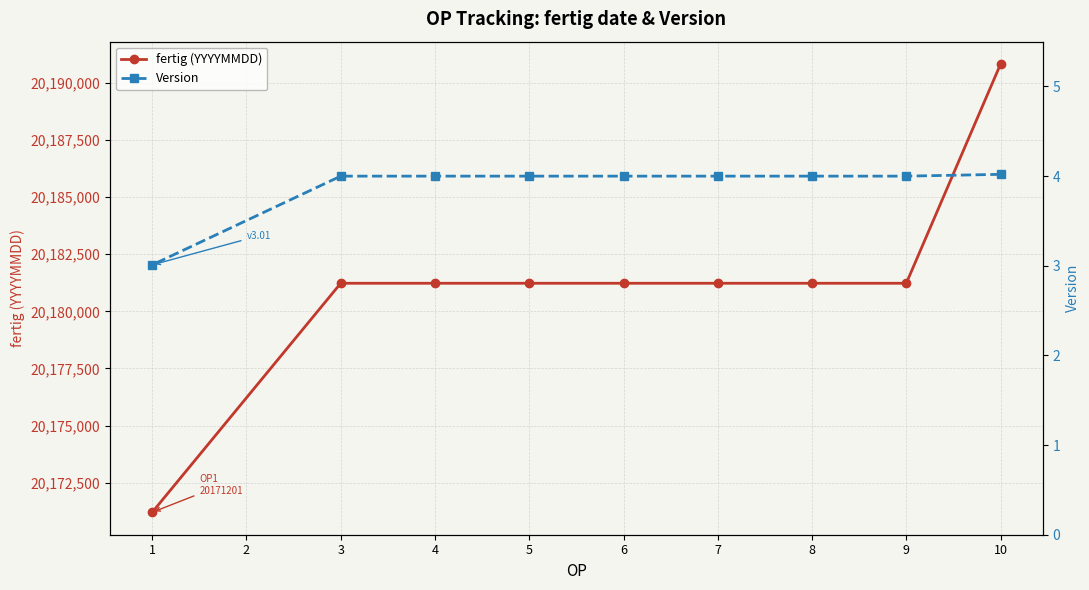

The Version series shows 3.0 at 1. True or false?

True